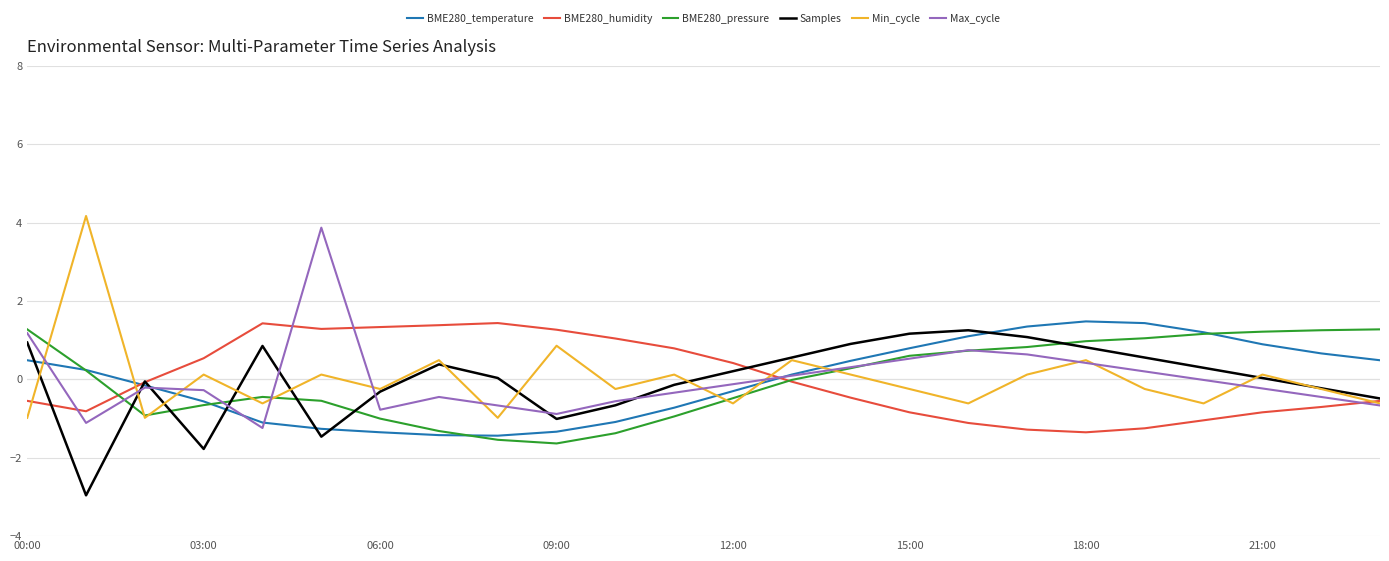

What is the maximum value shown in the chart?

4.2